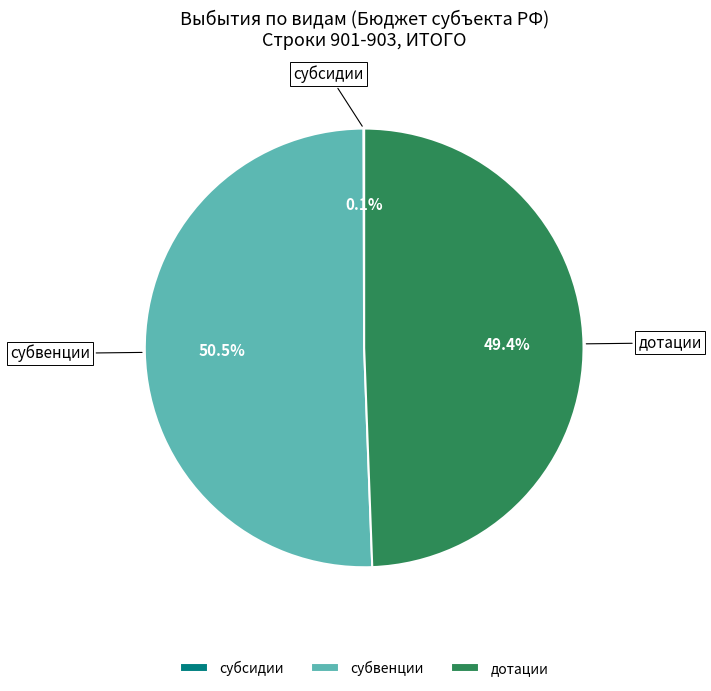

What is the ratio of the value at субвенции to the value at дотации?

1.0